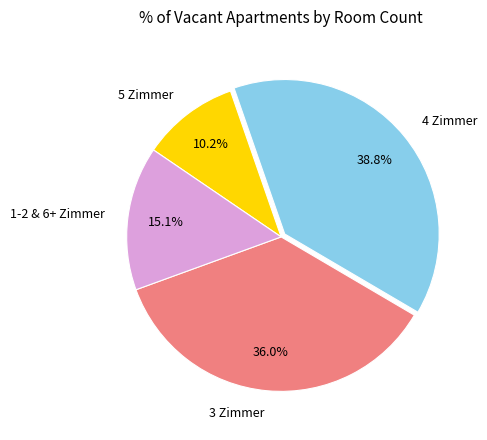

How many slices are in this pie chart?

4